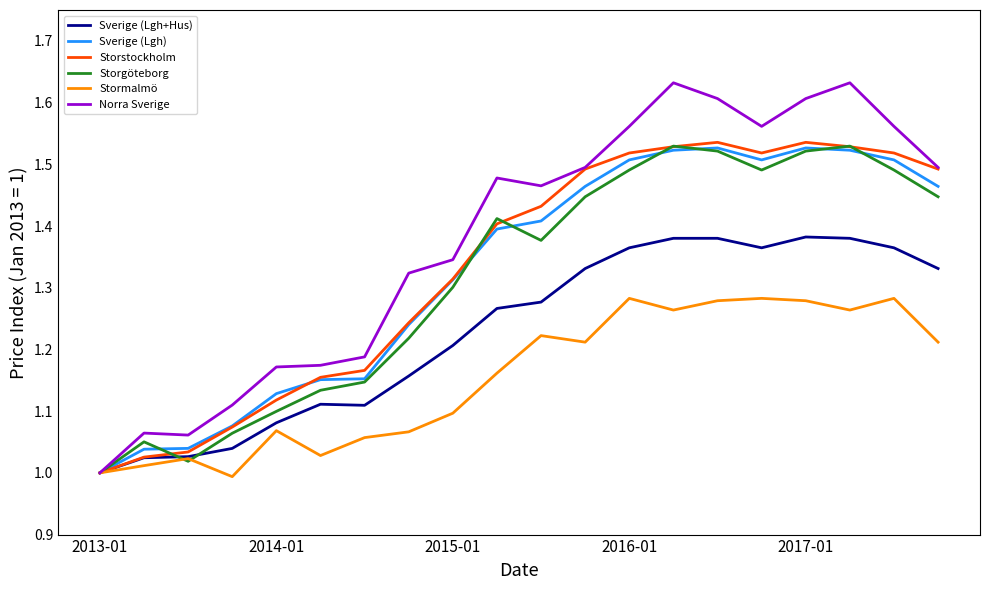

Which series has the largest total across all categories?

Norra Sverige